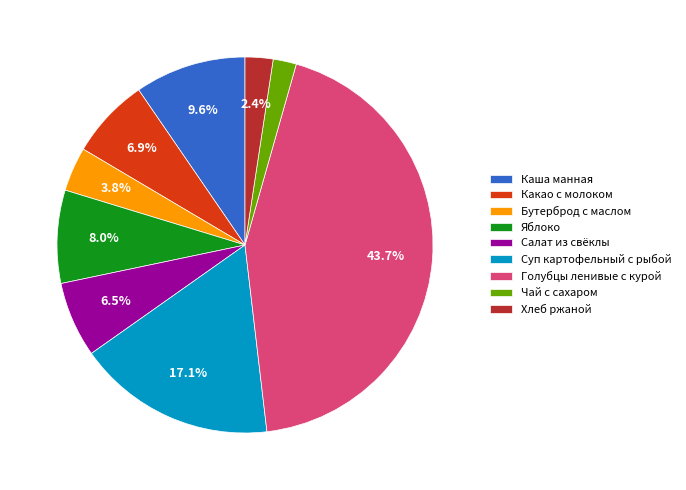

What is the ratio of the value at Каша манная to the value at Яблоко?

1.2